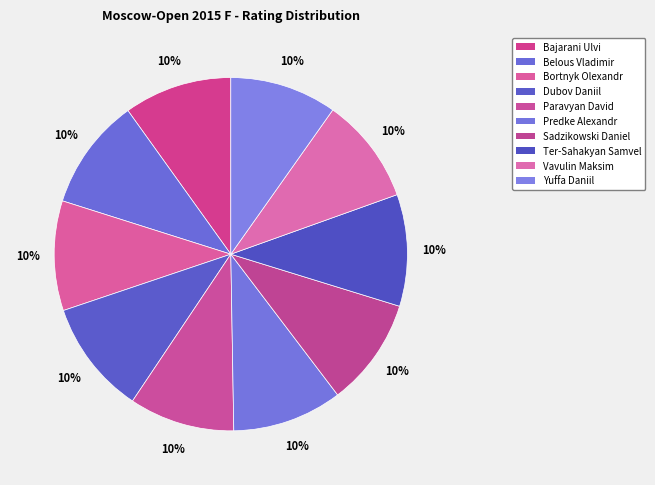

Is it true that Bortnyk Olexandr is 10% of the pie?

True